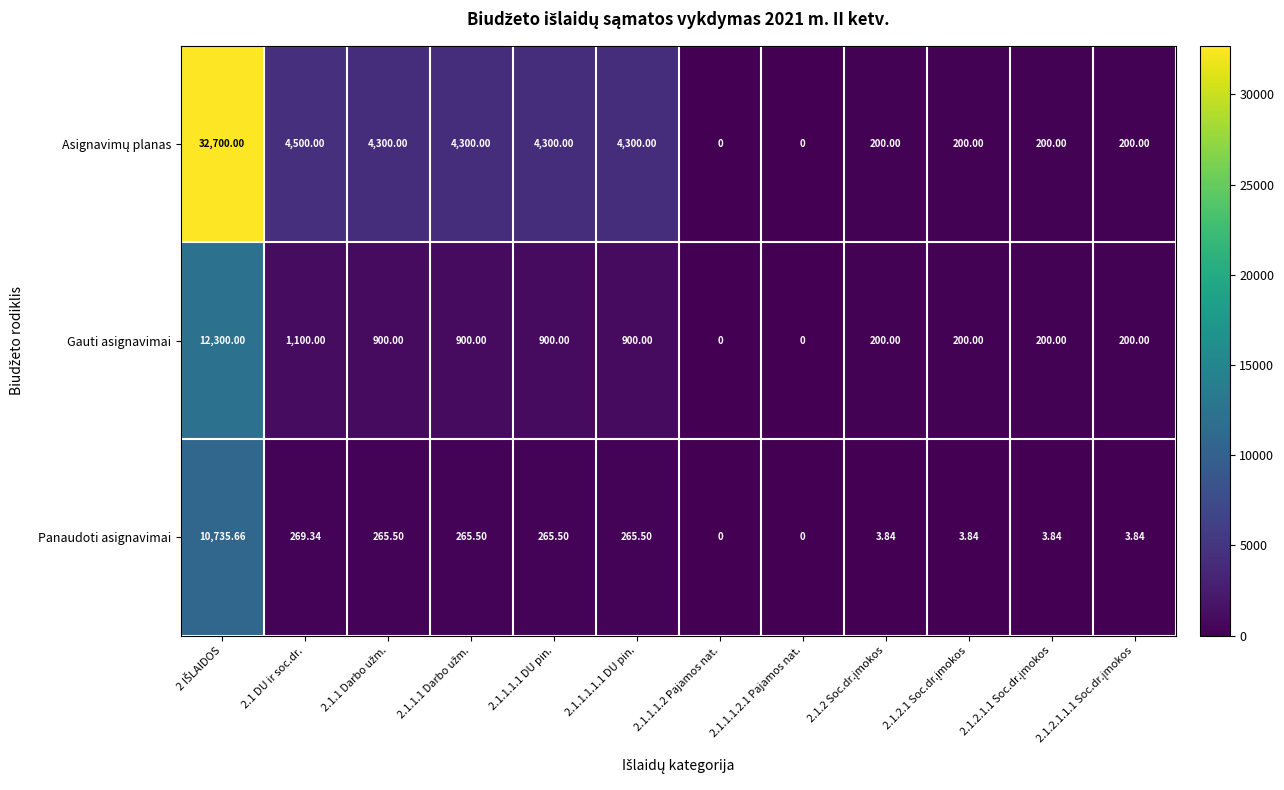

Rank the series at 2.1.1.1.2 Pajamos nat. from lowest to highest value.

Asignavimų planas, Gauti asignavimai, Panaudoti asignavimai